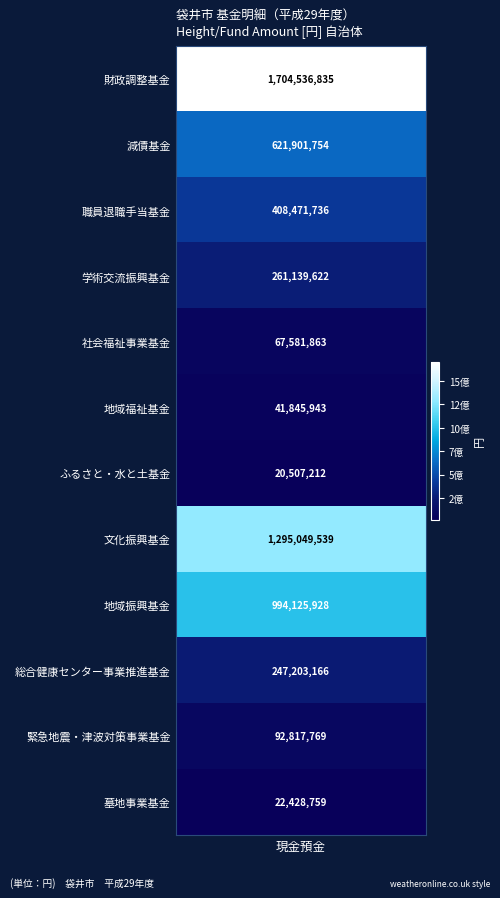

Reading left to right, extract all data points from this chart.

1704536835	621901754	408471736	261139622	67581863	41845943	20507212	1295049539	994125928	247203166	92817769	22428759